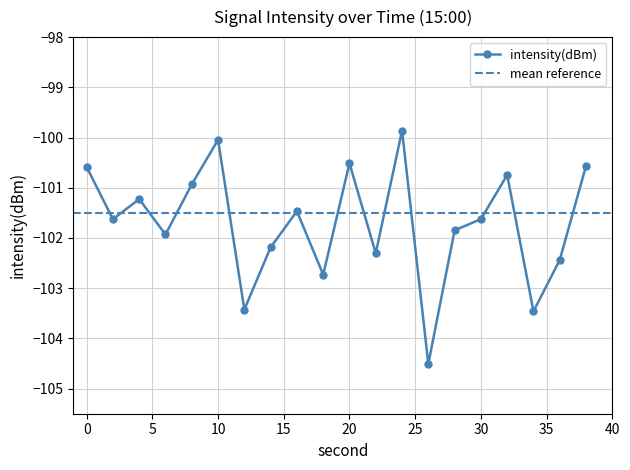

At which label is the value closest to -102?

6